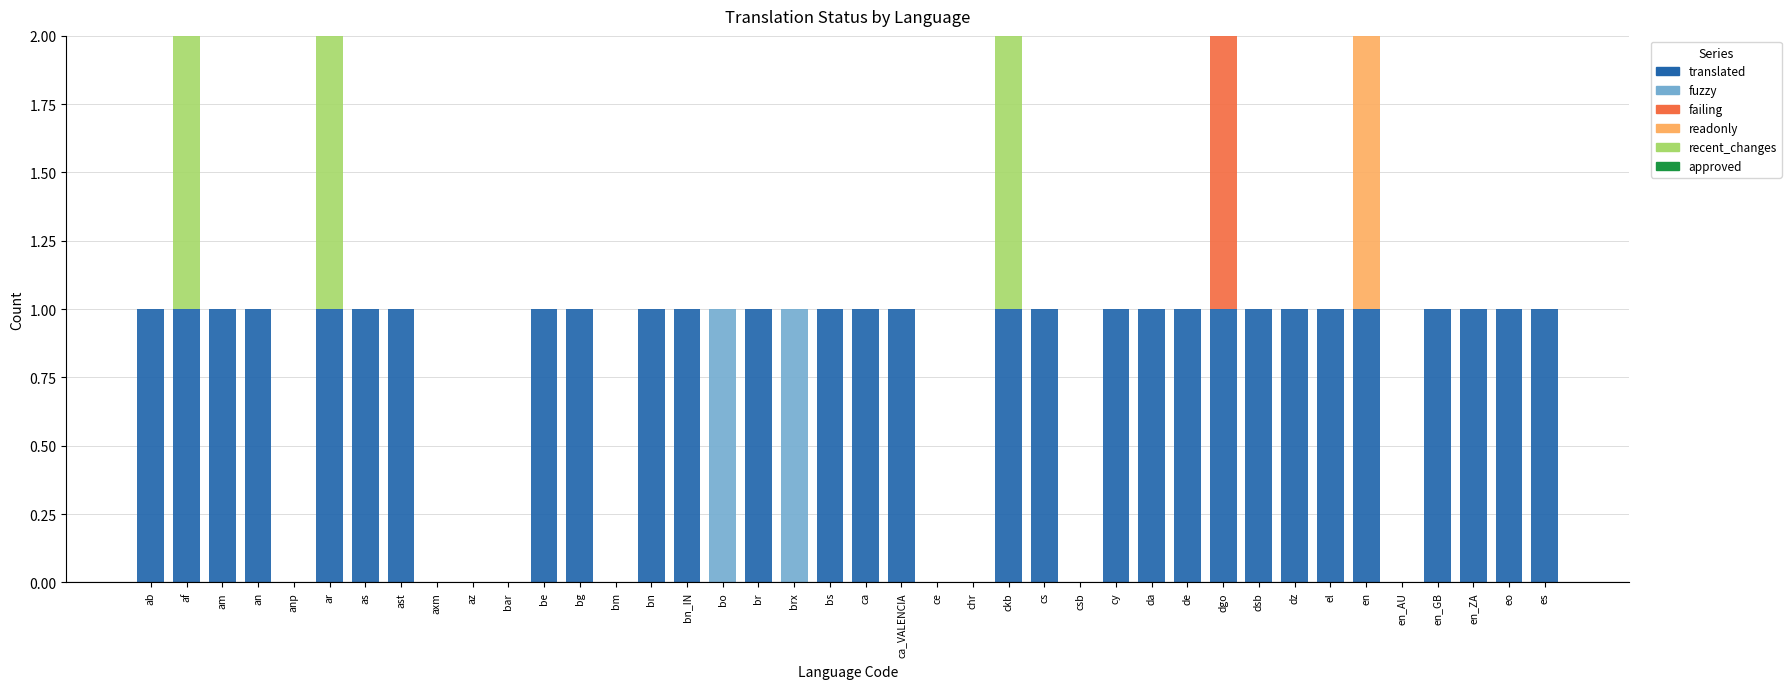

Is it true that translated equals 0 at axm?

True